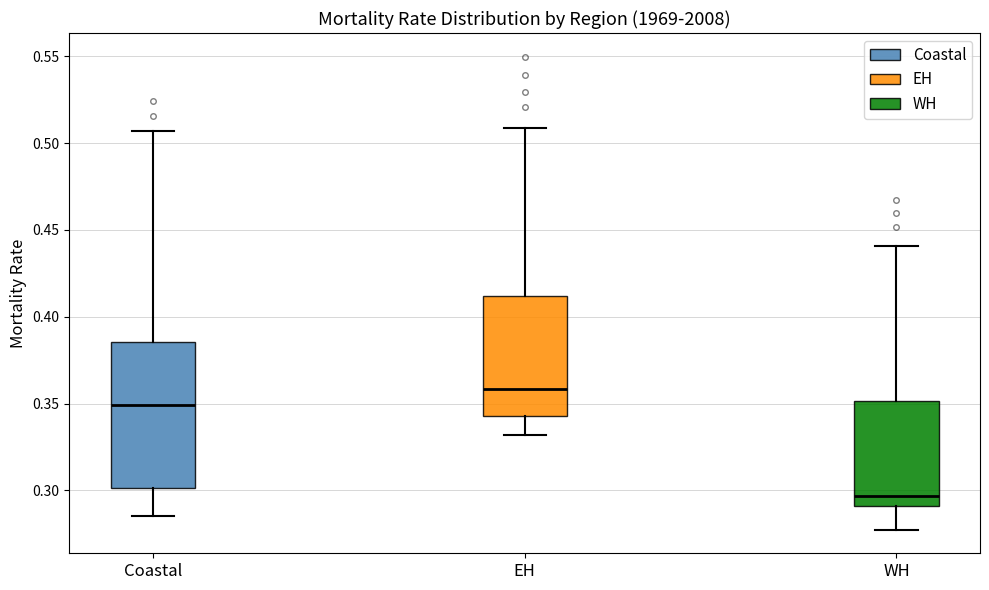

Which box is the tallest, from its lower edge to its upper edge?

Coastal